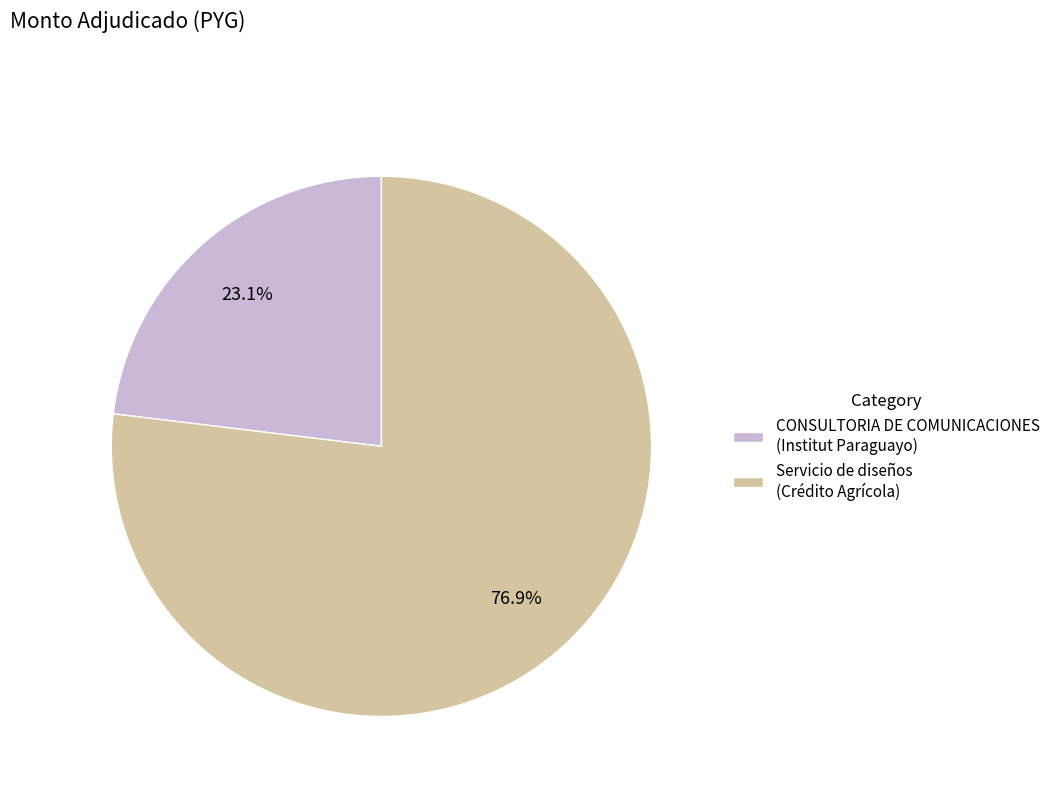

What is the largest slice in the pie chart?

Servicio de diseños (Crédito Agrícola)